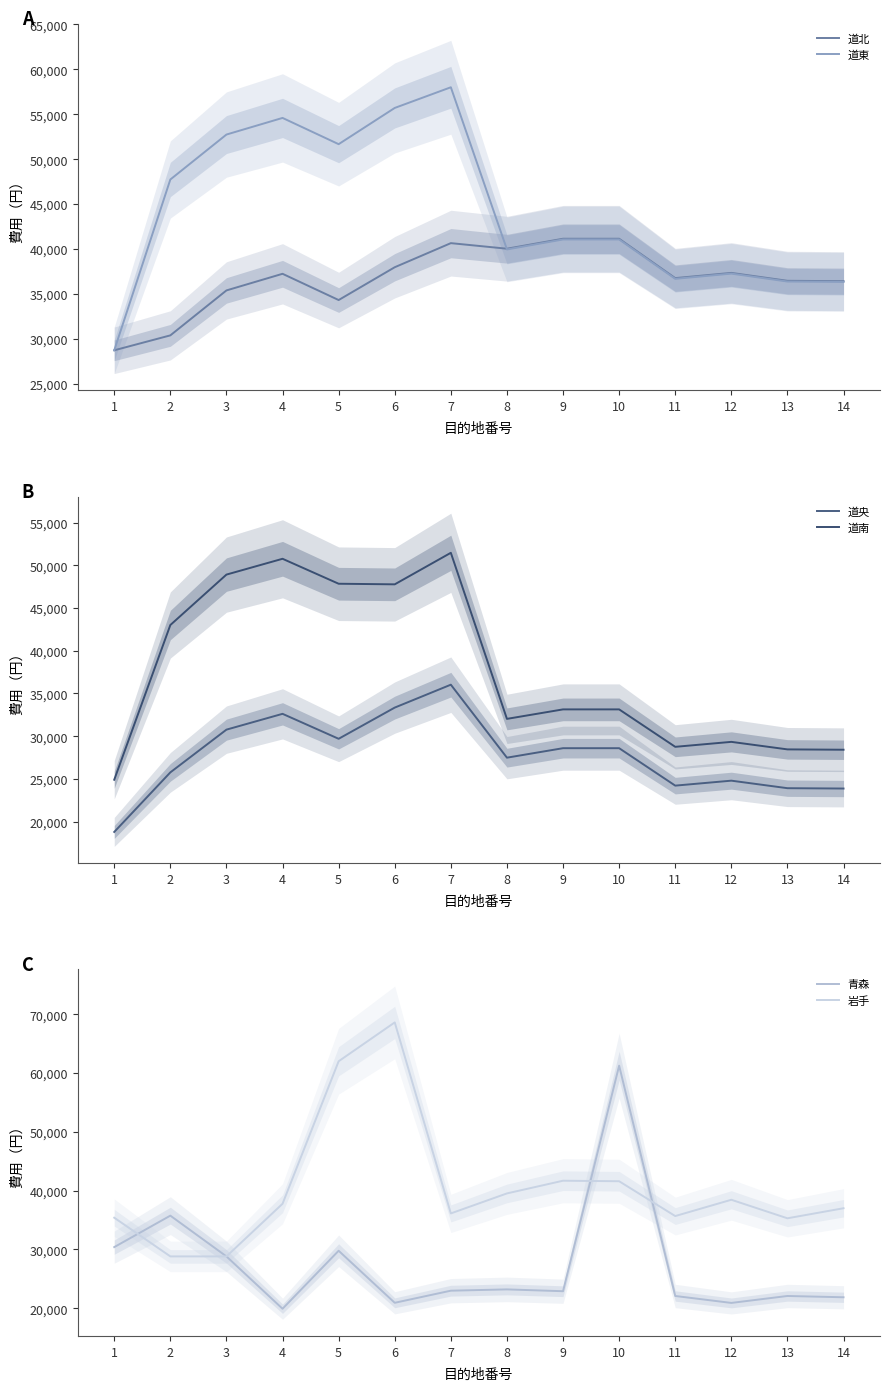

What is the value of the 岩手 point at the 9th from the left?

41690